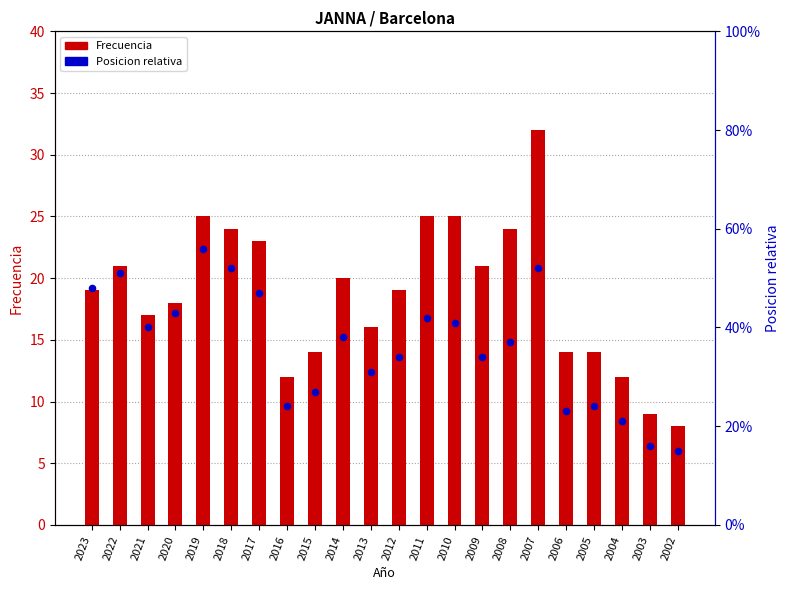

Is the value of Frecuencia at 2013 greater than the value of Posicion relativa at 2005?

Yes